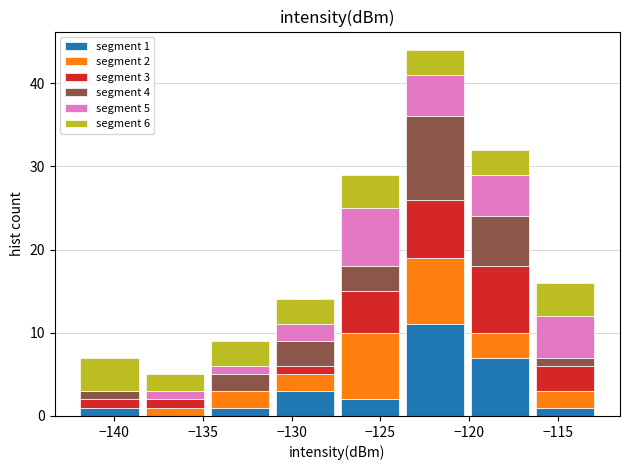

Which range on the x-axis has the tallest stacked bar (by total height)?

-124.0 to -120.0